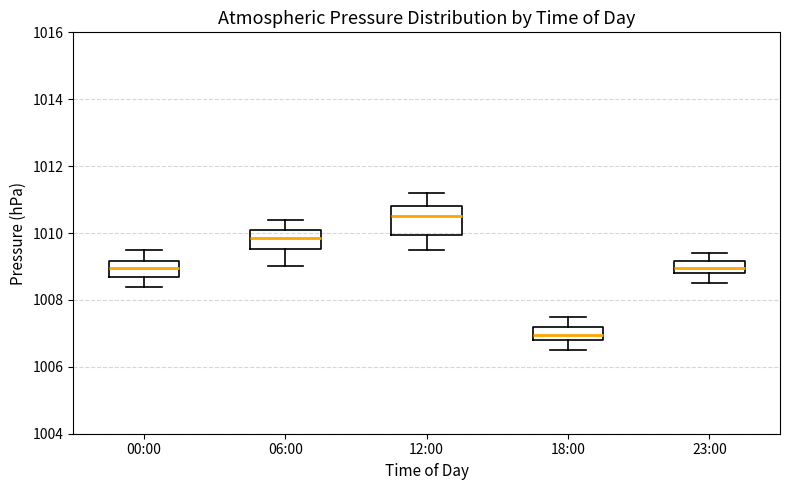

Which box is the tallest, from its lower edge to its upper edge?

12:00